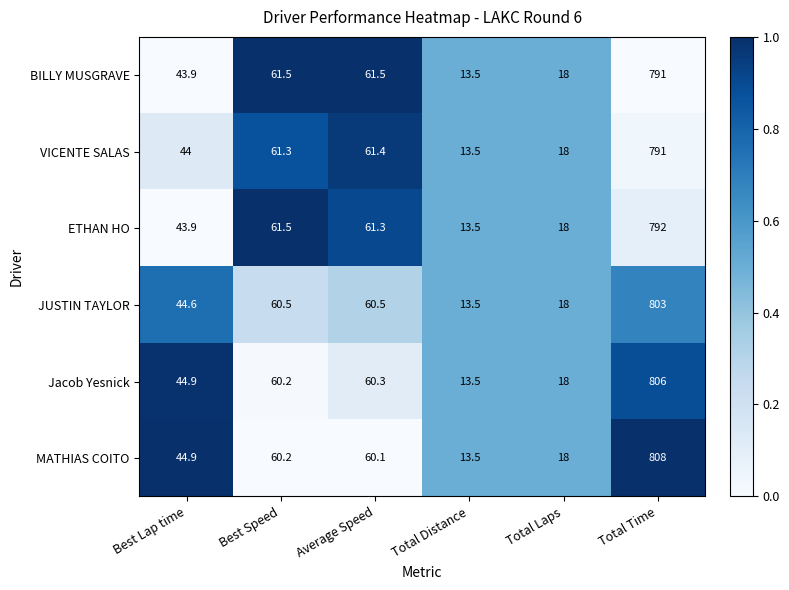

Is it true that JUSTIN TAYLOR equals 60.5 at Average Speed?

True